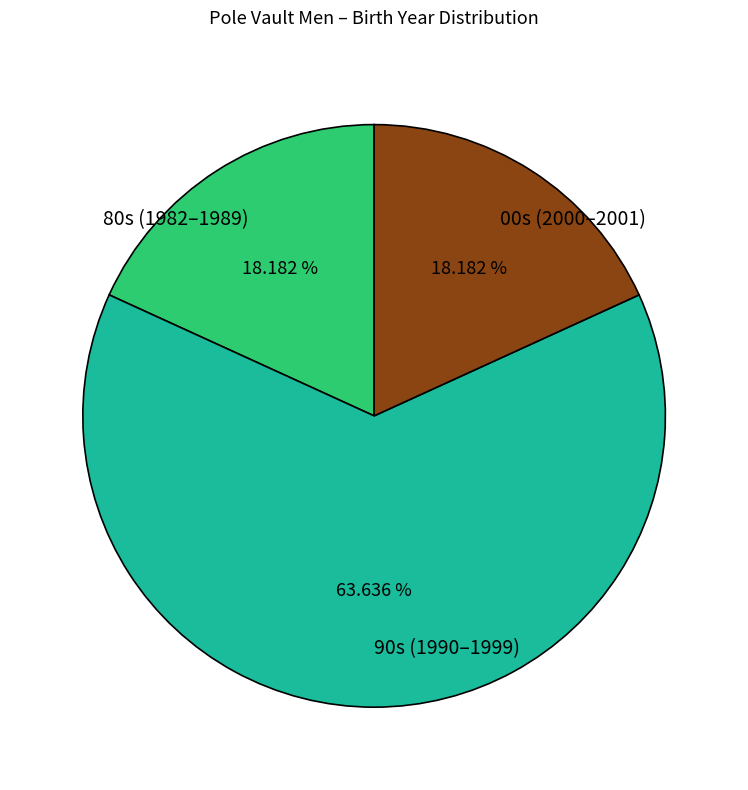

Is there any slice that represents more than half of the pie?

Yes